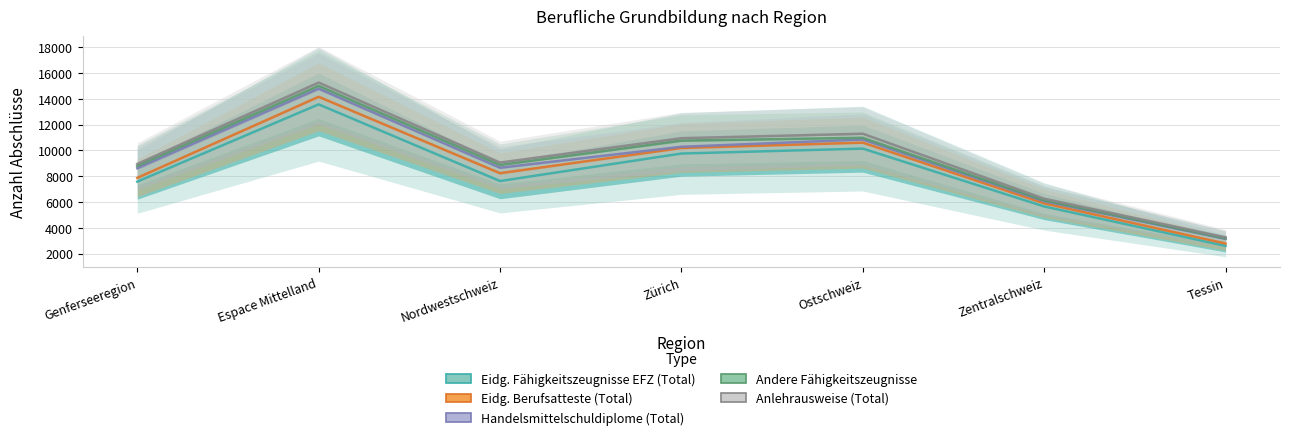

Read the Eidg. Berufsatteste (Total) value at Genferseeregion.

7876